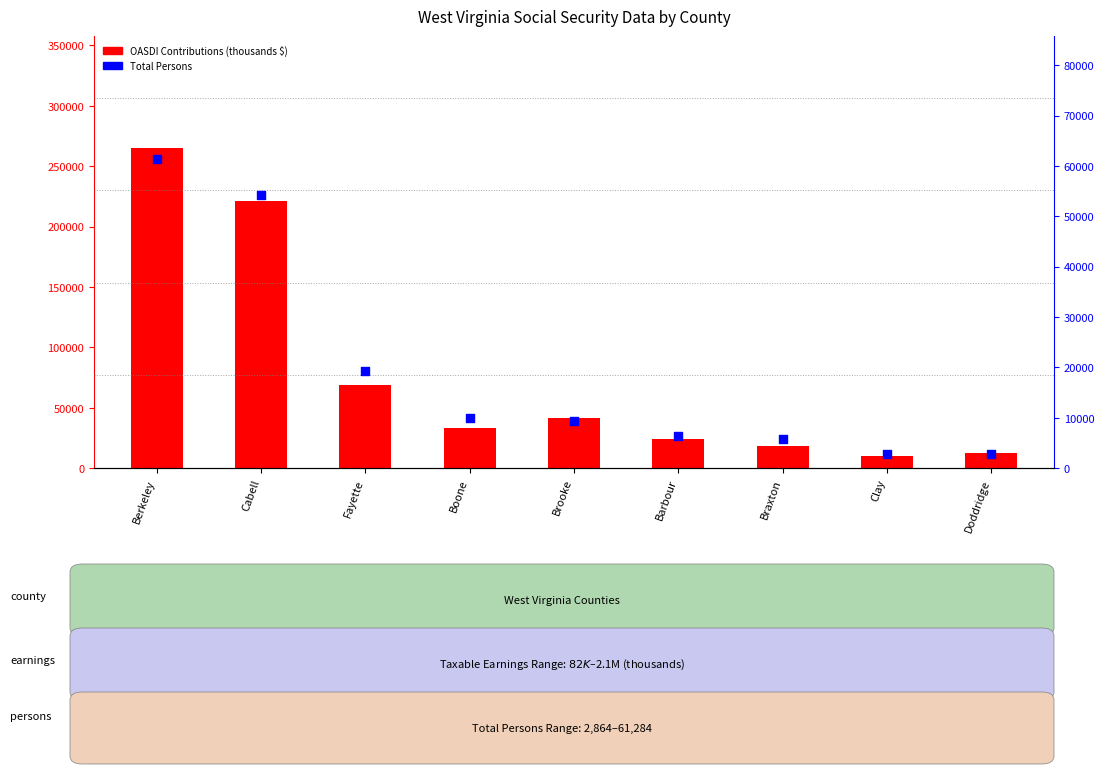

What are all the series names shown in the legend?

OASDI Contributions (thousands $), Total Persons